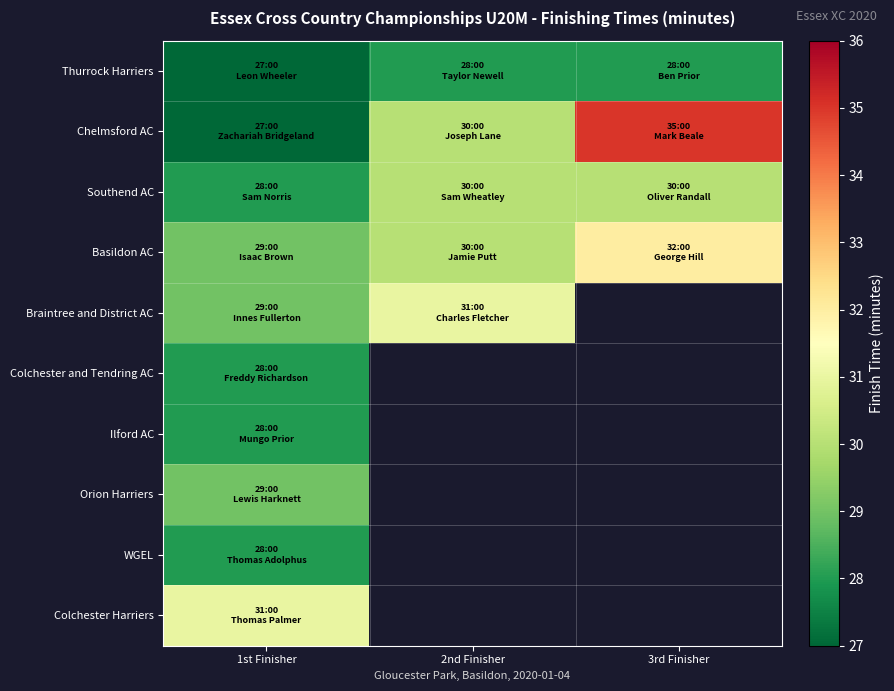

Count the number of categories in the chart.

3